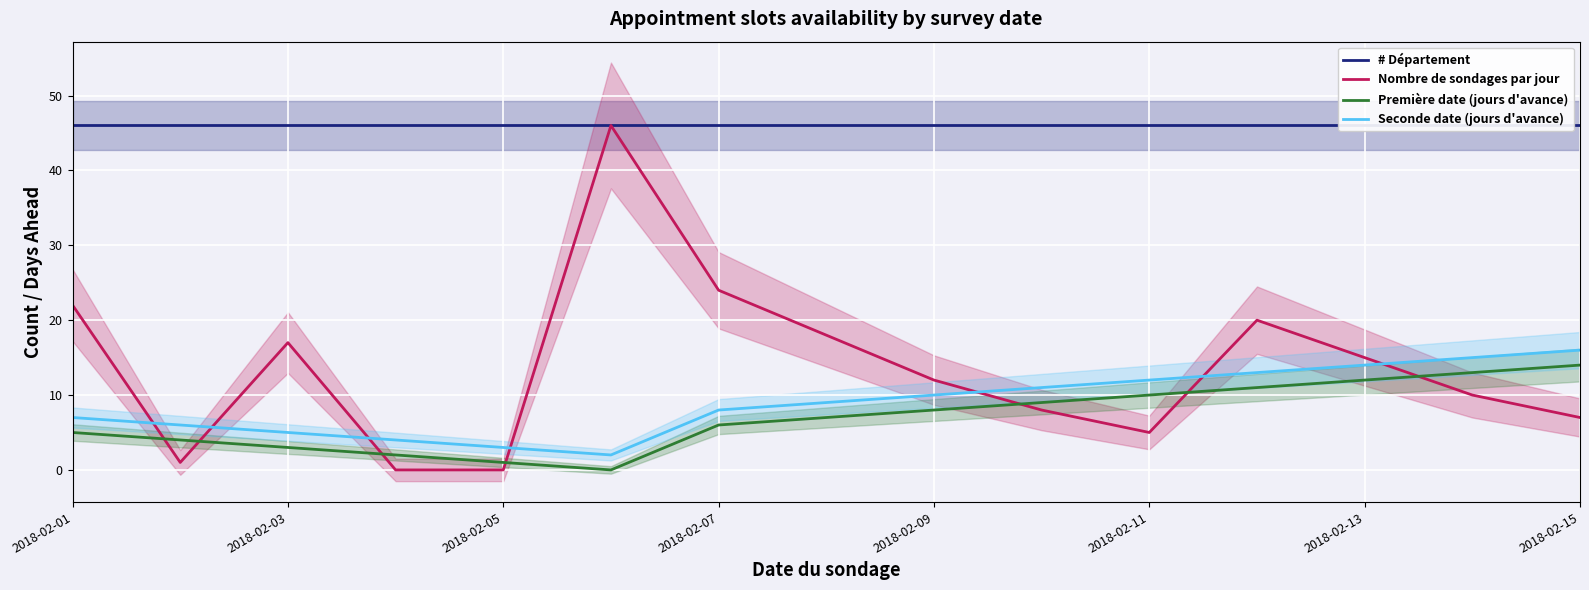

How many lines are shown in the chart?

4